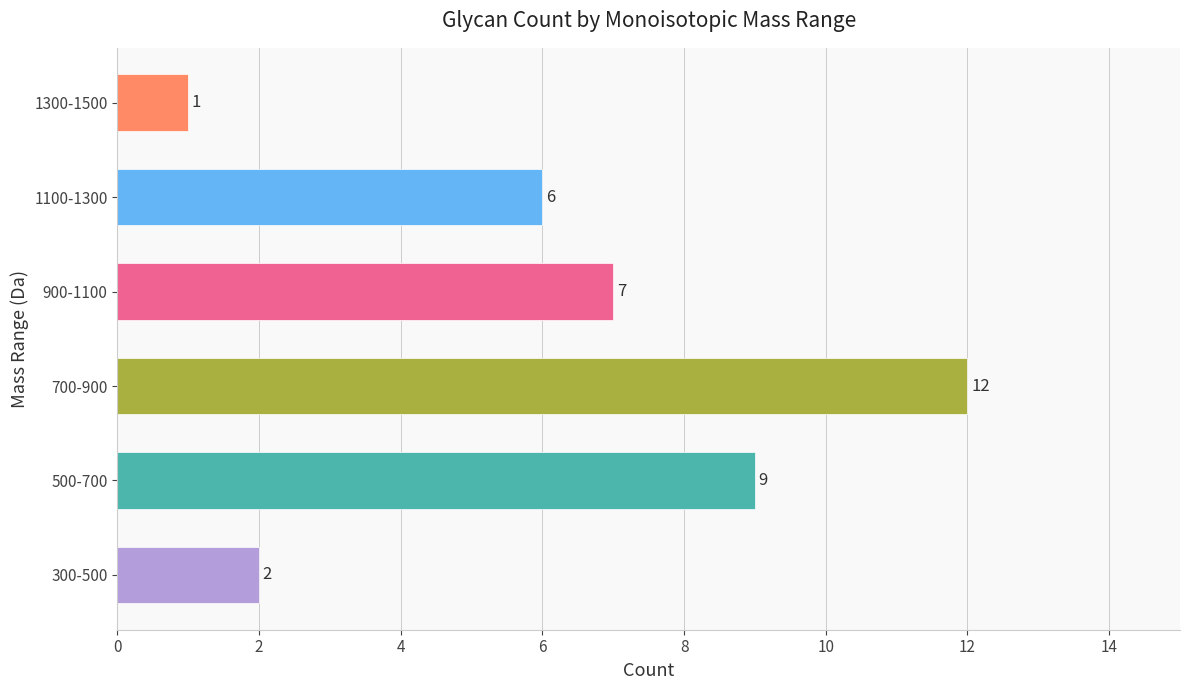

List the labels in order of value, largest first.

700-900, 500-700, 900-1100, 1100-1300, 300-500, 1300-1500